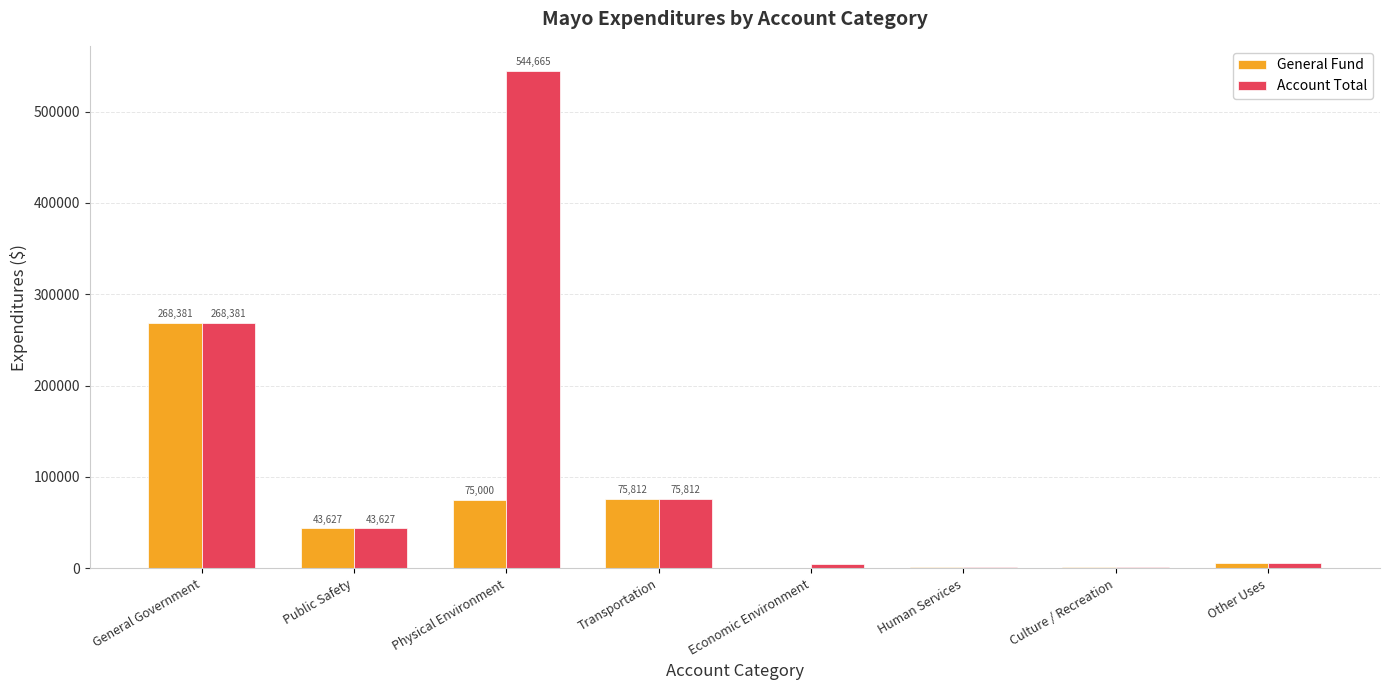

What is the sum of the General Fund values at Human Services and Culture / Recreation?

2716